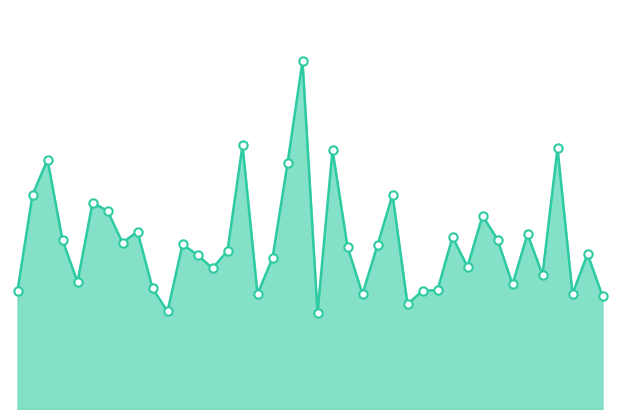

Reading right to left, list all the values displayed in this chart.

2022/07/20 01:39=3.5	2022/07/20 01:36=4.8	2022/07/20 01:34=3.6	2022/07/20 01:32=8.2	2022/07/20 01:29=4.2	2022/07/20 01:27=5.5	2022/07/20 01:24=3.9	2022/07/20 01:22=5.3	2022/07/20 01:19=6.0	2022/07/20 01:17=4.5	2022/07/20 01:15=5.4	2022/07/20 01:12=3.7	2022/07/20 01:10=3.7	2022/07/20 01:07=3.3	2022/07/20 01:05=6.7	2022/07/20 01:02=5.1	2022/07/20 01:00=3.6	2022/07/20 00:57=5.1	2022/07/20 00:55=8.1	2022/07/20 00:52=3.0	2022/07/20 00:50=10.9	2022/07/20 00:48=7.7	2022/07/20 00:45=4.7	2022/07/20 00:43=3.6	2022/07/20 00:40=8.2	2022/07/20 00:38=5.0	2022/07/20 00:35=4.4	2022/07/20 00:33=4.8	2022/07/20 00:30=5.2	2022/07/20 00:28=3.0	2022/07/20 00:26=3.8	2022/07/20 00:23=5.5	2022/07/20 00:21=5.2	2022/07/20 00:18=6.2	2022/07/20 00:16=6.5	2022/07/20 00:13=4.0	2022/07/20 00:11=5.3	2022/07/20 00:05=7.8	2022/07/20 00:03=6.7	2022/07/20 00:01=3.7